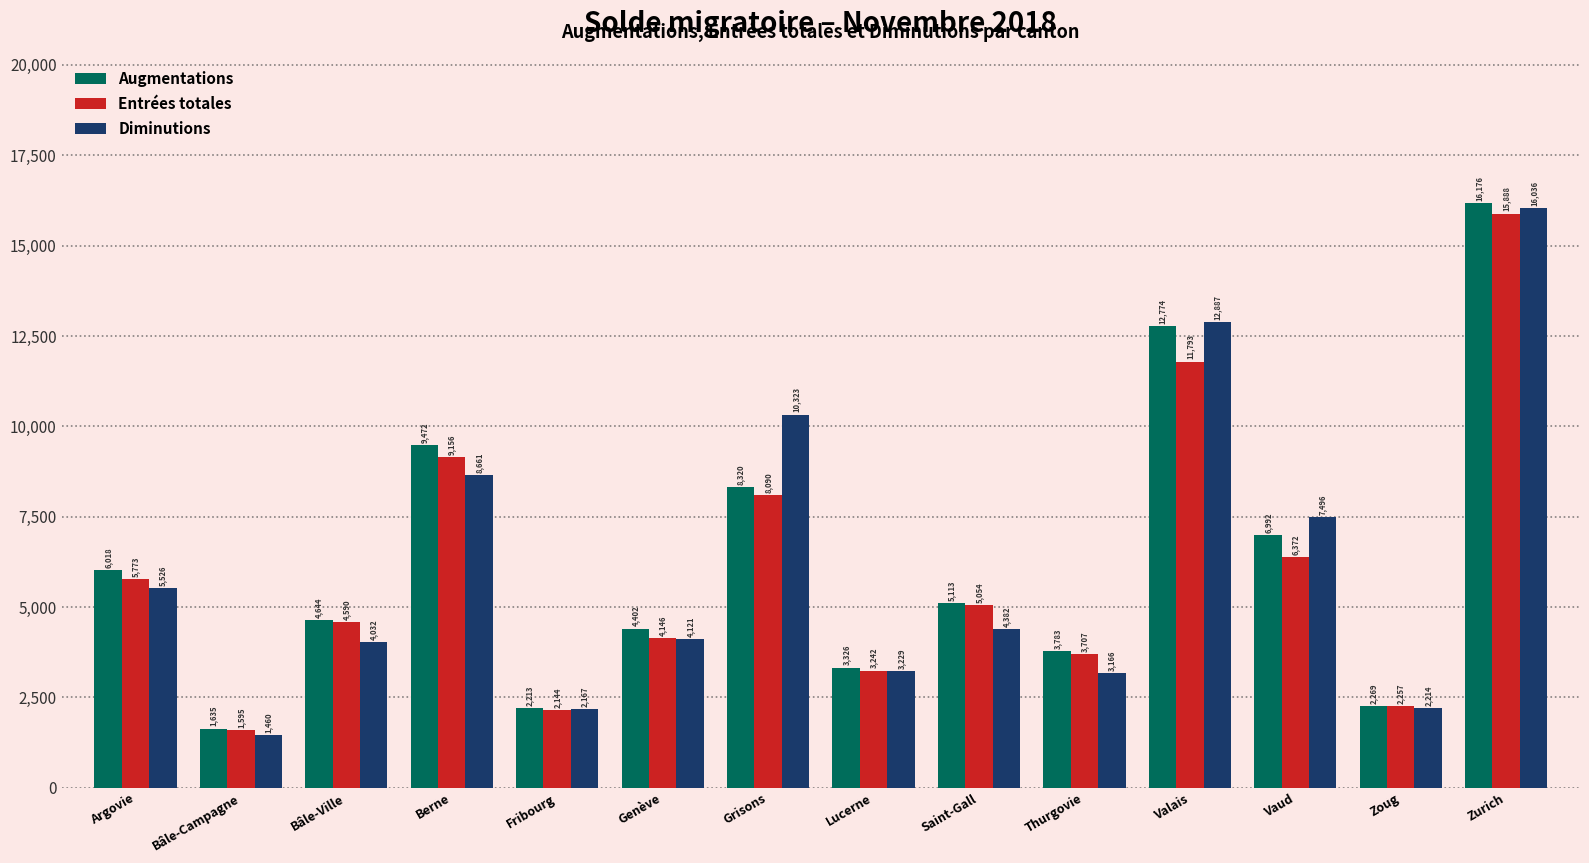

What is the greatest value displayed?

16176